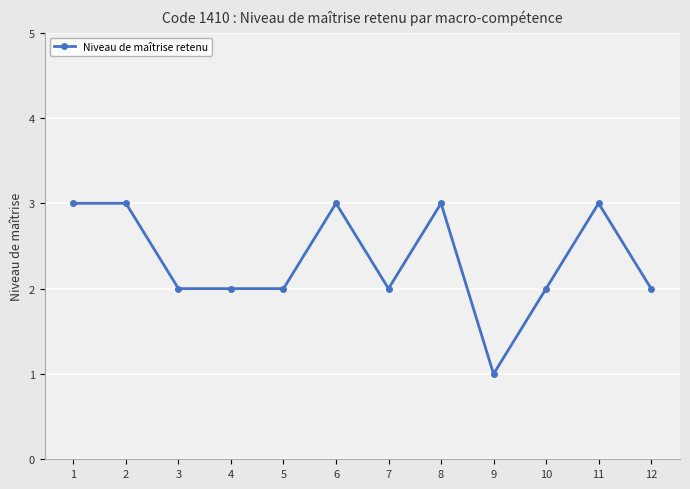

Is this an area chart (filled region under the line)?

No